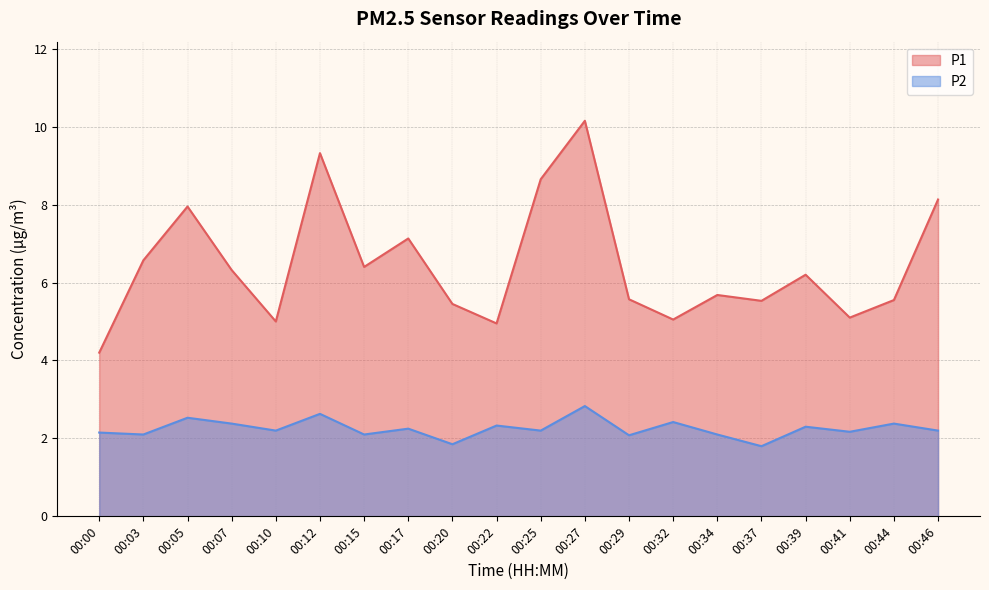

List the series in order of their peak value, lowest first.

P2, P1